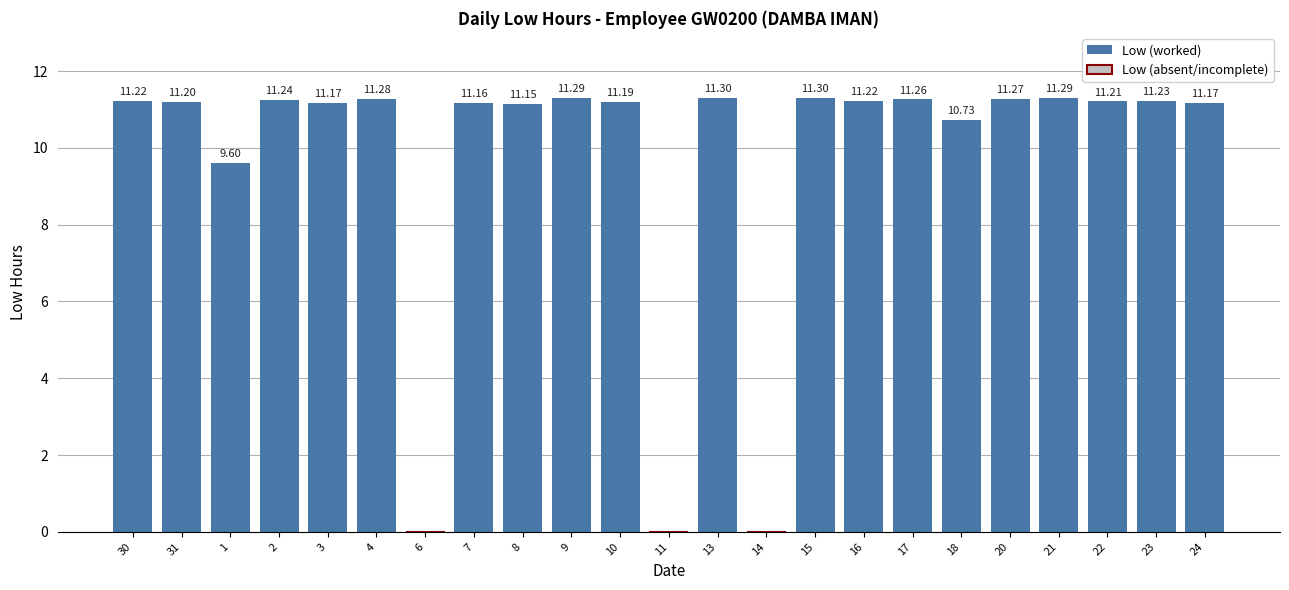

Where is the data nearest to the value 5?

1